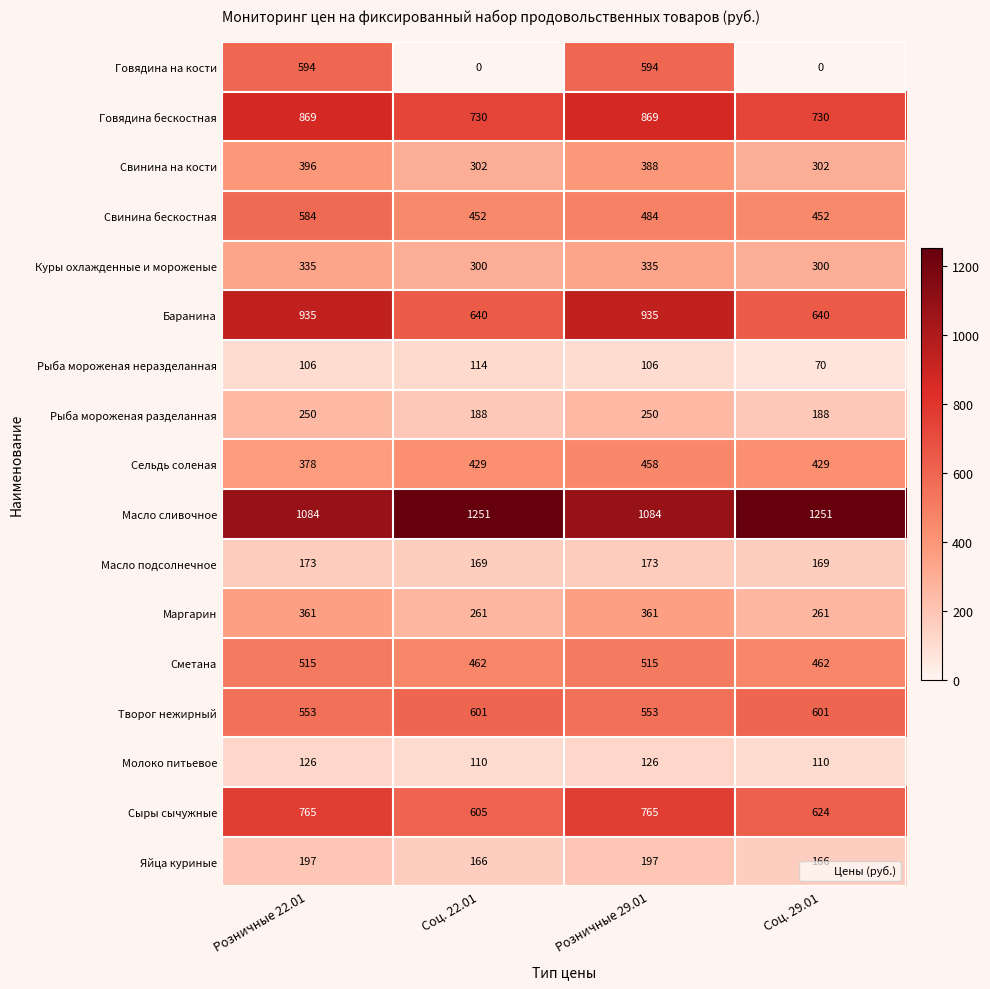

What is the greatest value displayed?

1251